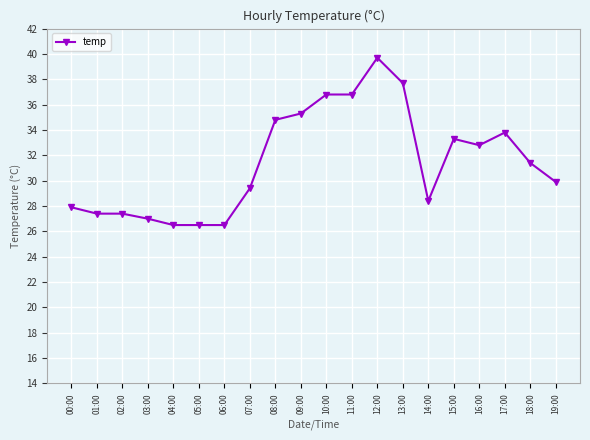

What is the sum of all values?

629.3